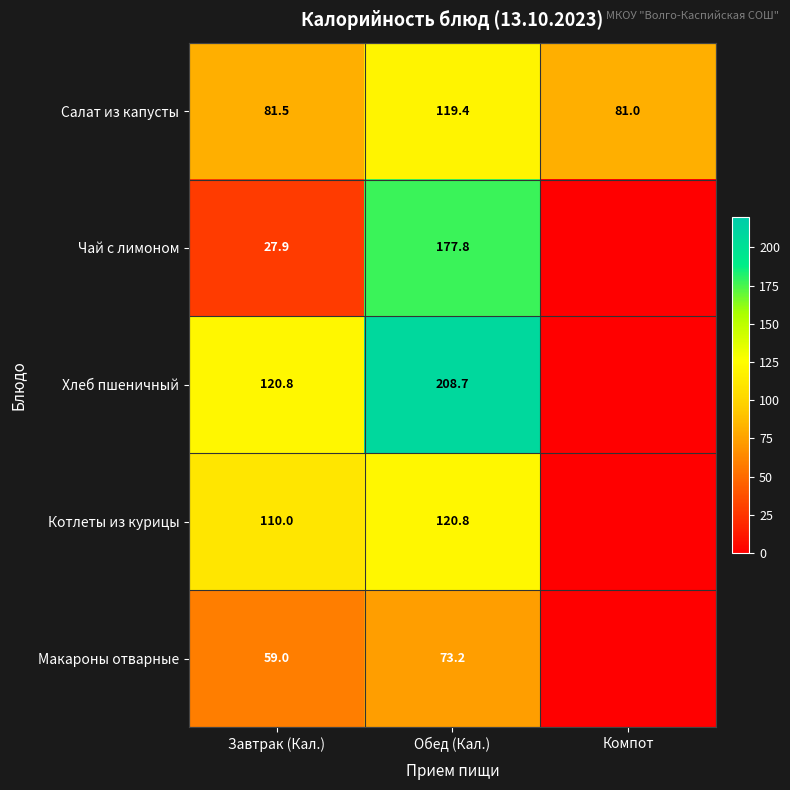

How many categories are shown in the chart?

3